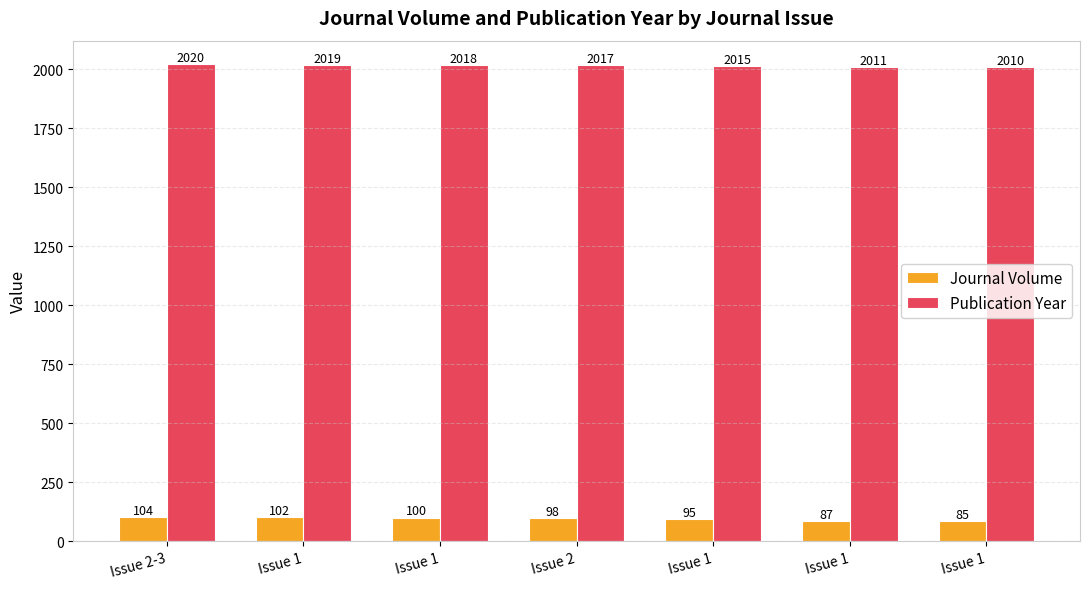

Which series has the largest range (max minus min)?

Journal Volume